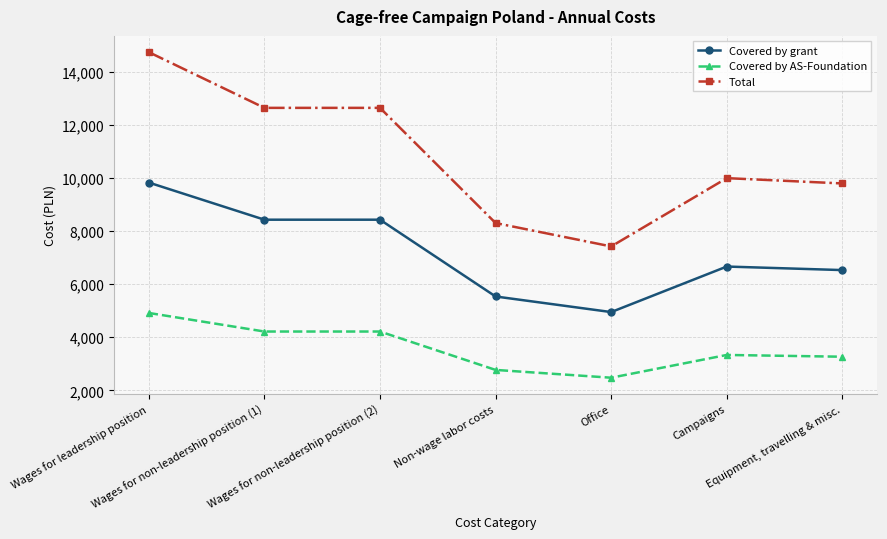

What are all the series names shown in the legend?

Covered by grant, Covered by AS-Foundation, Total